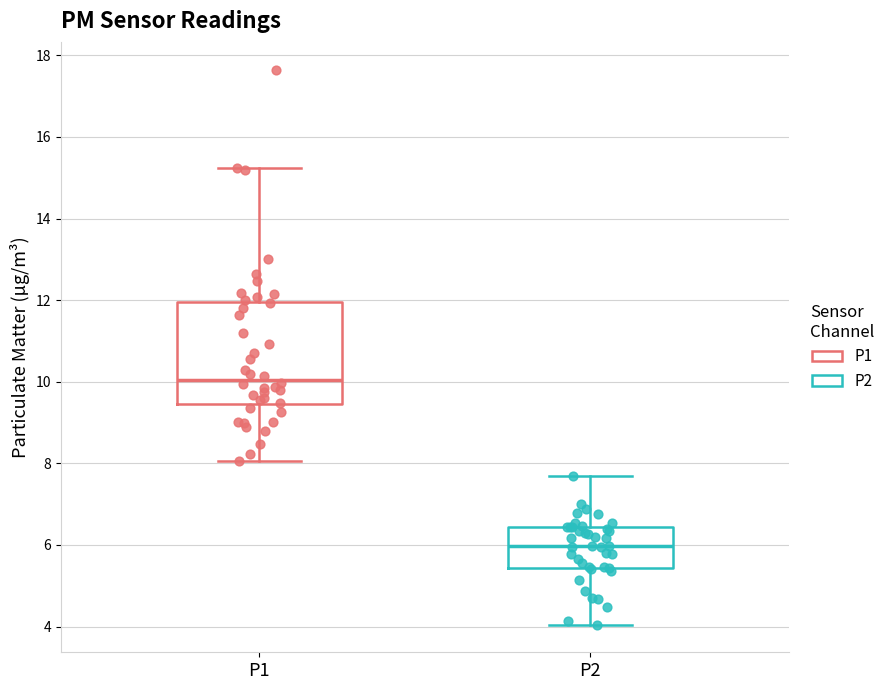

Reading left to right, read every box against the y-axis: the position of its median line, the range the box covers, and the ends of its whiskers. The values are not printed on the chart, so give them approximately, as read against the axis.

P1: median 10.0, box 9.4 to 12.0, whiskers 8.0 to 15.2
P2: median 6.0, box 5.4 to 6.4, whiskers 4.0 to 7.8